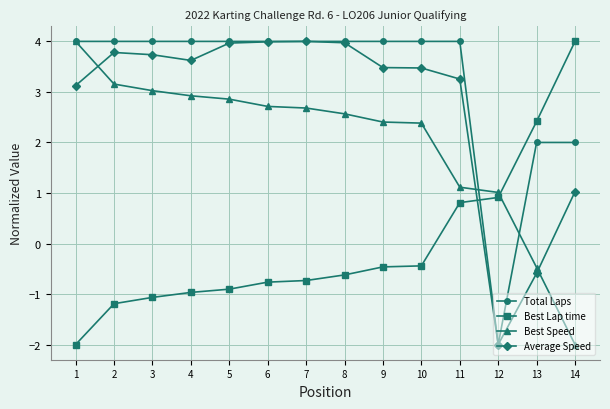

What is the smallest value displayed?

-2.0